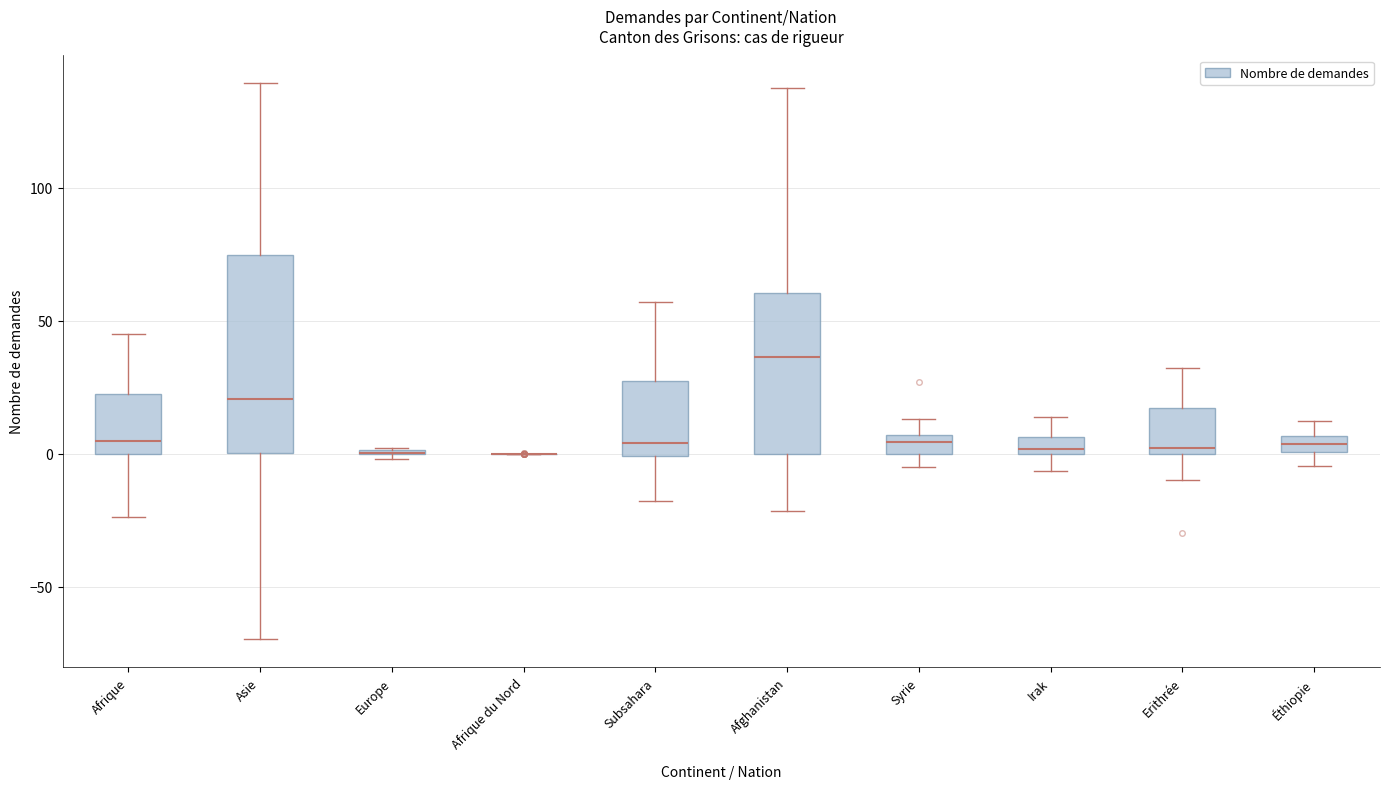

Where is the upper edge of the box for Afrique on the y-axis? The values are not printed on the chart, so give them approximately, as read against the axis.

25